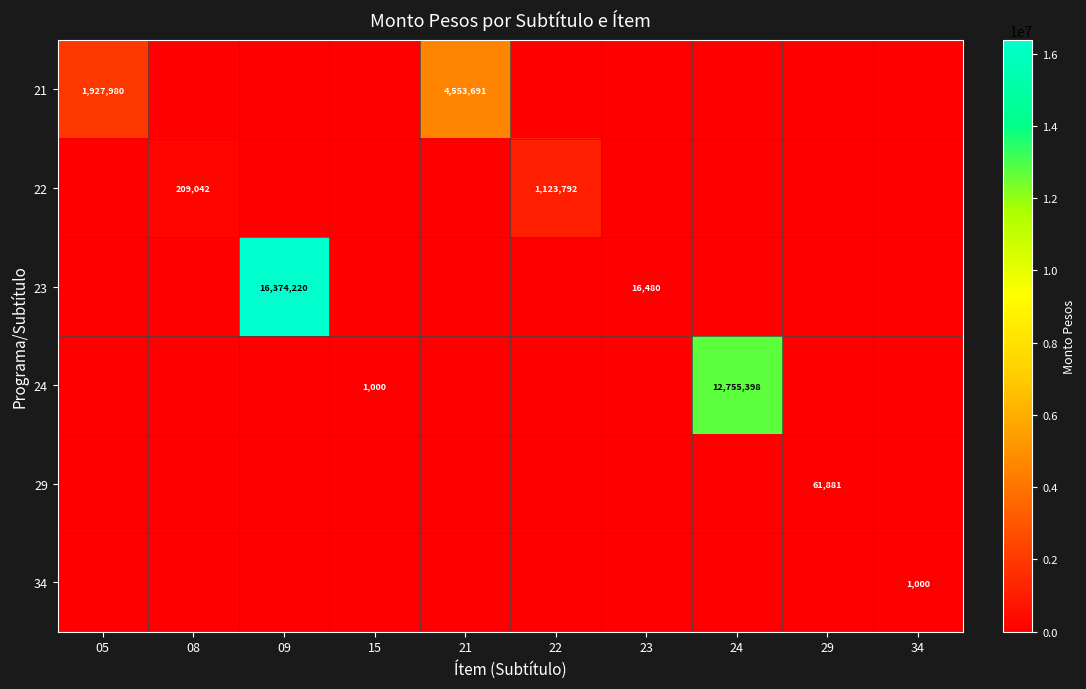

At which category is the sum across all series the highest?

09